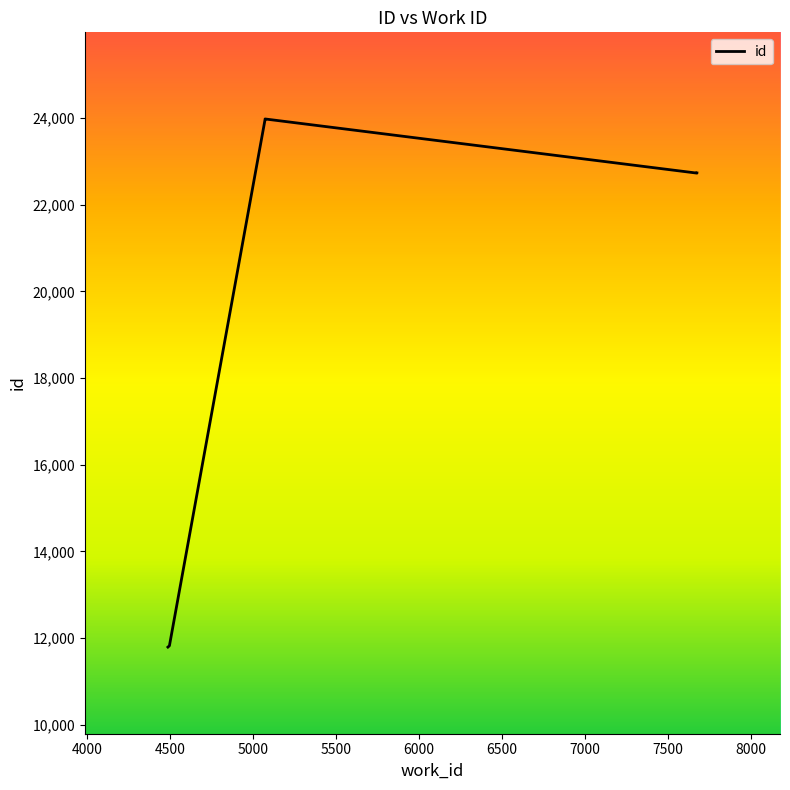

Does the chart have visible grid lines?

No